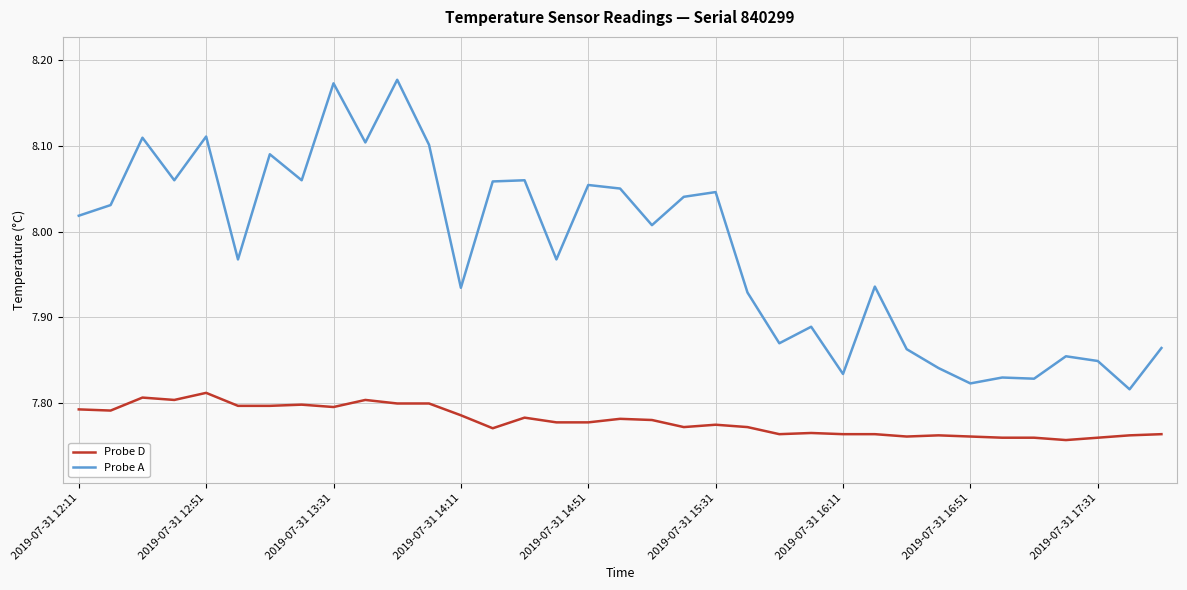

Which series has the widest spread of values?

Probe A